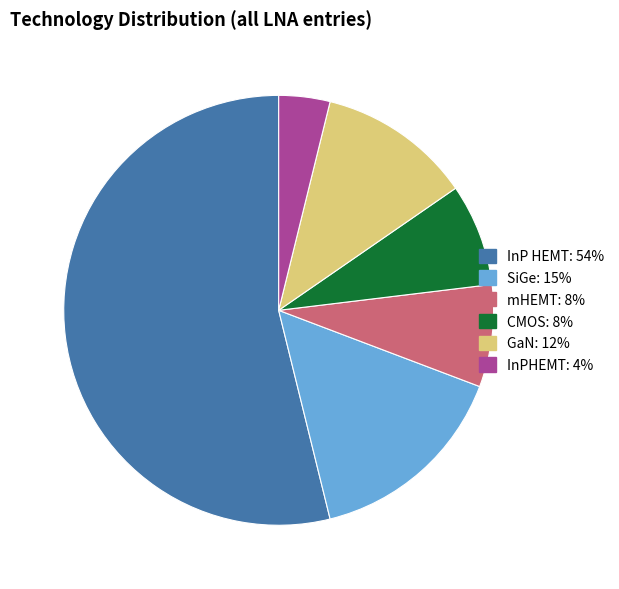

Which slice is the smallest?

InPHEMT